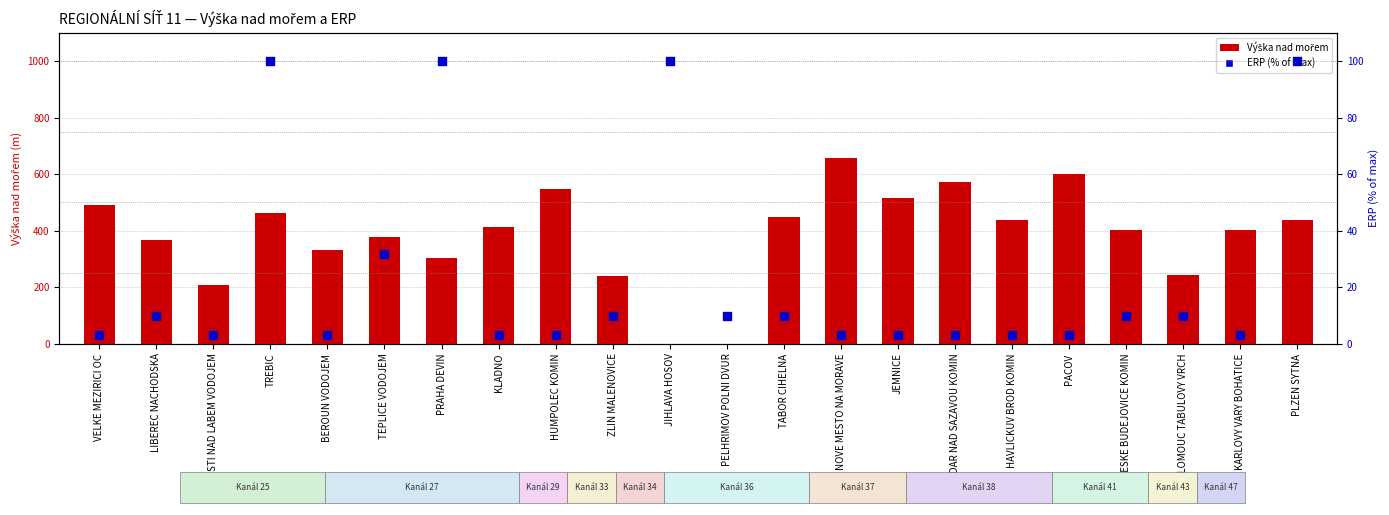

Which series has the widest spread of Y values?

Výška nad mořem